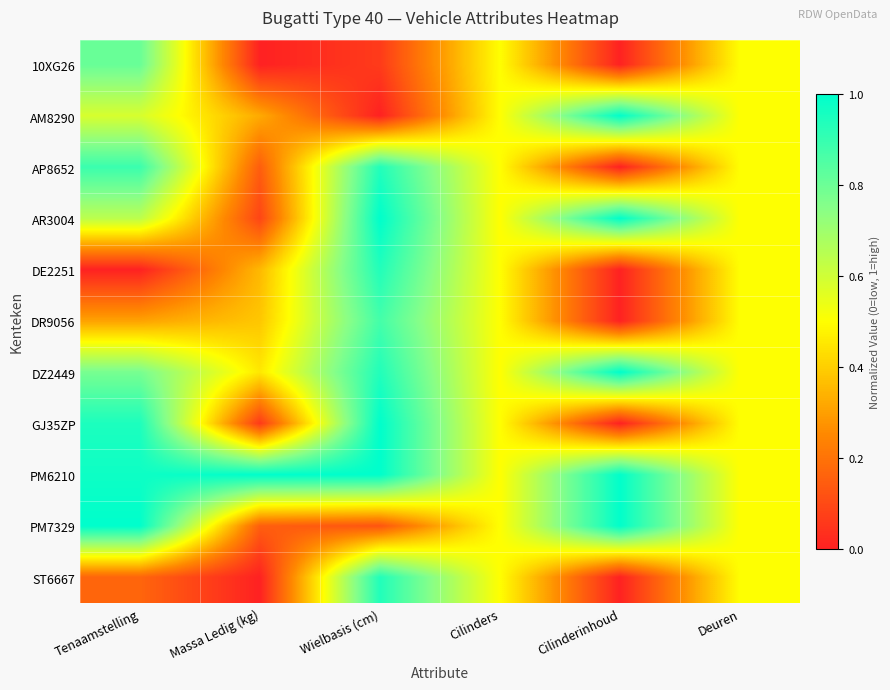

Reading left to right, transcribe all the data shown in this chart.

10XG26: Tenaamstelling=0.8	Massa Ledig (kg)=0.0	Wielbasis (cm)=0.1	Cilinders=0.5	Cilinderinhoud=0.0	Deuren=0.5
AM8290: Tenaamstelling=0.6	Massa Ledig (kg)=0.3	Wielbasis (cm)=0.0	Cilinders=0.5	Cilinderinhoud=1.0	Deuren=0.5
AP8652: Tenaamstelling=0.9	Massa Ledig (kg)=0.1	Wielbasis (cm)=0.9	Cilinders=0.5	Cilinderinhoud=0.0	Deuren=0.5
AR3004: Tenaamstelling=0.6	Massa Ledig (kg)=0.1	Wielbasis (cm)=1.0	Cilinders=0.5	Cilinderinhoud=1.0	Deuren=0.5
DE2251: Tenaamstelling=0.0	Massa Ledig (kg)=0.4	Wielbasis (cm)=0.9	Cilinders=0.5	Cilinderinhoud=0.0	Deuren=0.5
DR9056: Tenaamstelling=0.3	Massa Ledig (kg)=0.4	Wielbasis (cm)=0.9	Cilinders=0.5	Cilinderinhoud=0.0	Deuren=0.5
DZ2449: Tenaamstelling=0.8	Massa Ledig (kg)=0.5	Wielbasis (cm)=0.9	Cilinders=0.5	Cilinderinhoud=1.0	Deuren=0.5
GJ35ZP: Tenaamstelling=0.9	Massa Ledig (kg)=0.1	Wielbasis (cm)=1.0	Cilinders=0.5	Cilinderinhoud=0.0	Deuren=0.5
PM6210: Tenaamstelling=1.0	Massa Ledig (kg)=1.0	Wielbasis (cm)=1.0	Cilinders=0.5	Cilinderinhoud=1.0	Deuren=0.5
PM7329: Tenaamstelling=1.0	Massa Ledig (kg)=0.1	Wielbasis (cm)=0.1	Cilinders=0.5	Cilinderinhoud=1.0	Deuren=0.5
ST6667: Tenaamstelling=0.2	Massa Ledig (kg)=0.0	Wielbasis (cm)=0.9	Cilinders=0.5	Cilinderinhoud=0.0	Deuren=0.5